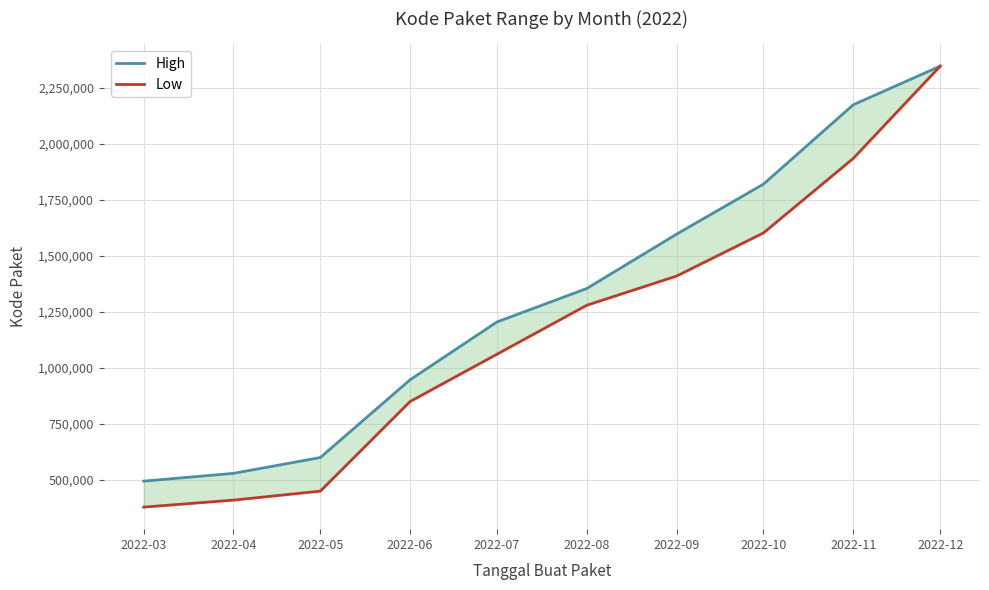

What is the sum of all High values?

13069777